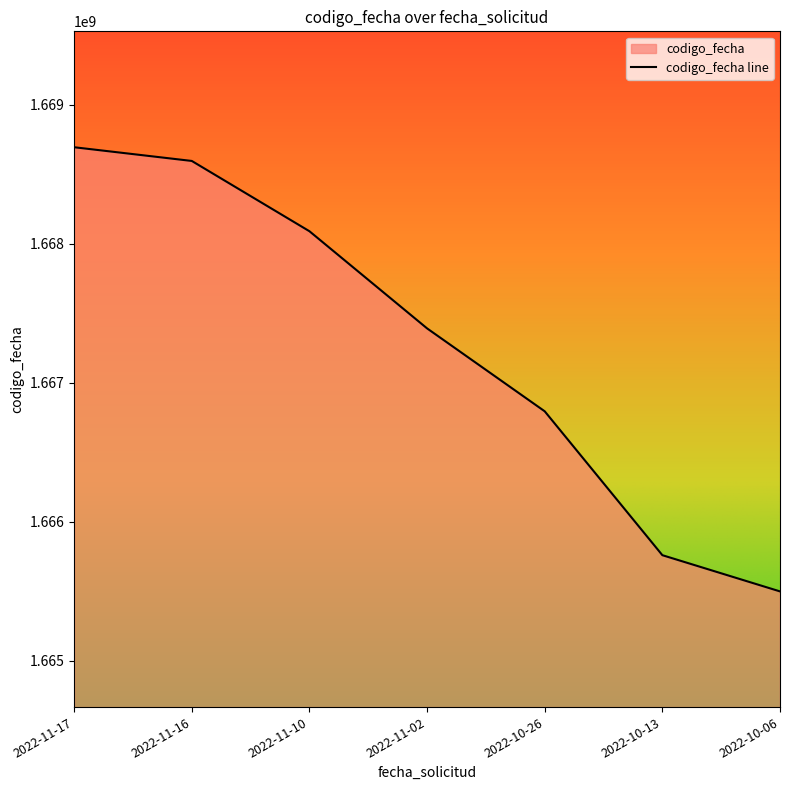

What is the label of the 3rd point from the right?

2022-10-26